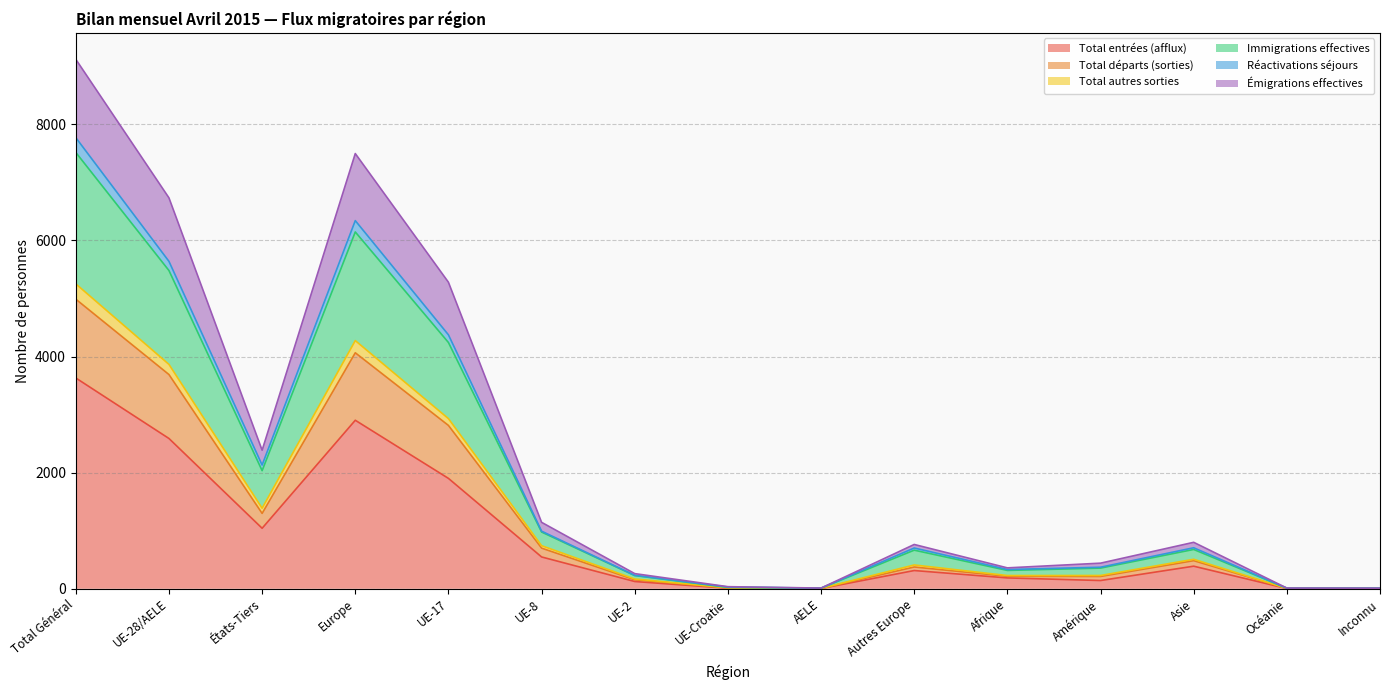

Which category has the highest value in the Total entrées (afflux) series?

Total Général